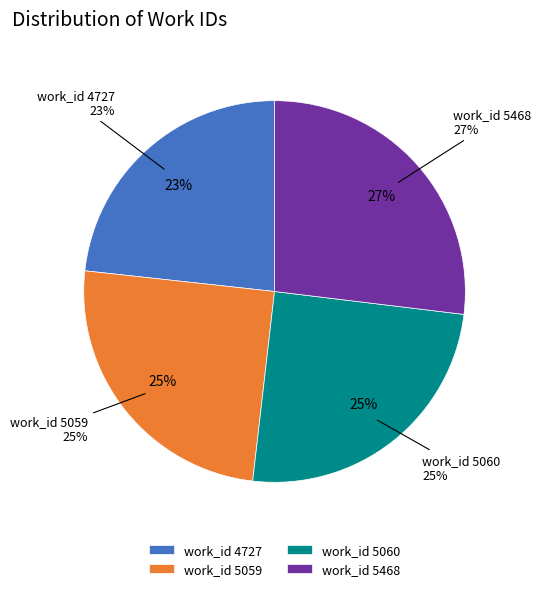

What is the total percentage of work_id 5059 and work_id 5468?

51.8%